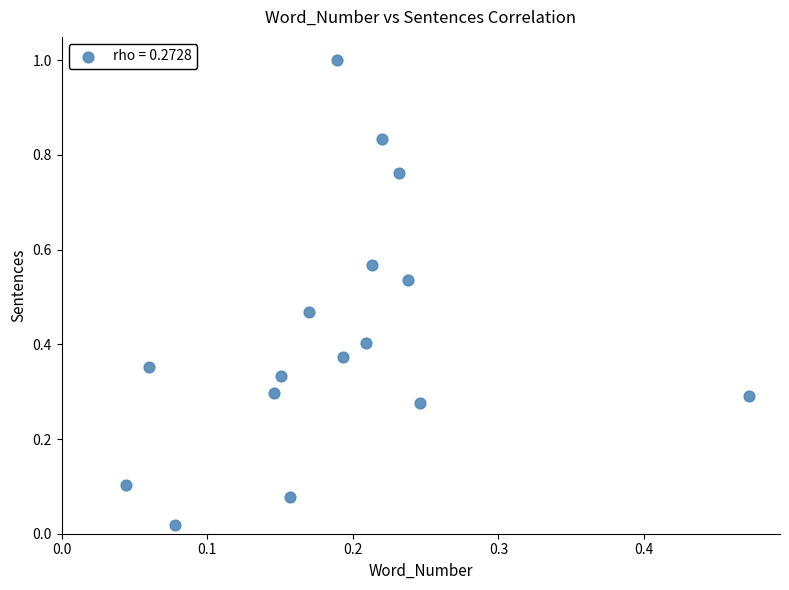

What is the range of Y values (max minus min)?

1.0